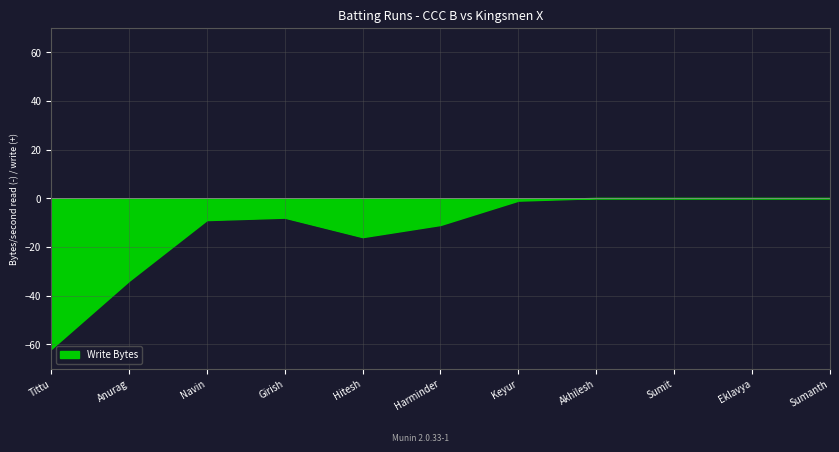

At which label is the value closest to -31?

Anurag